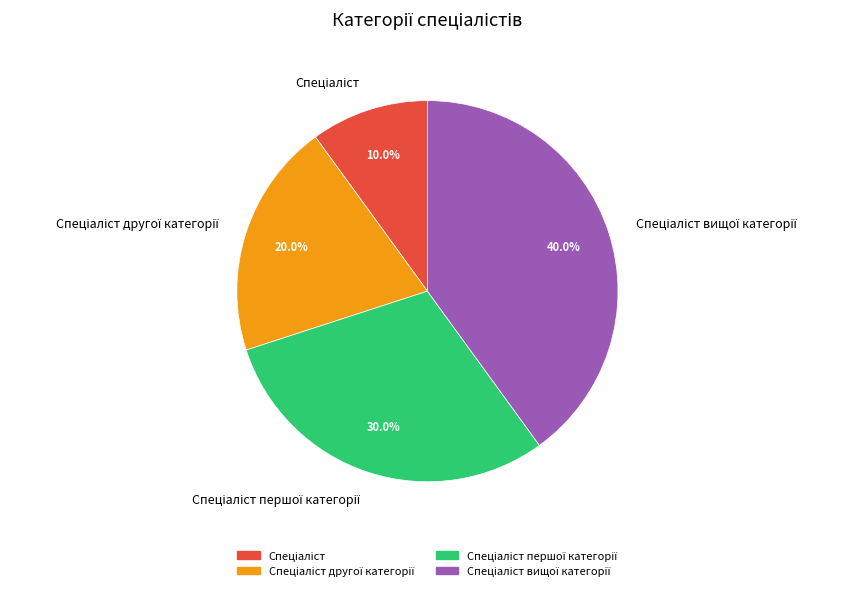

Is there a majority slice in this chart?

No